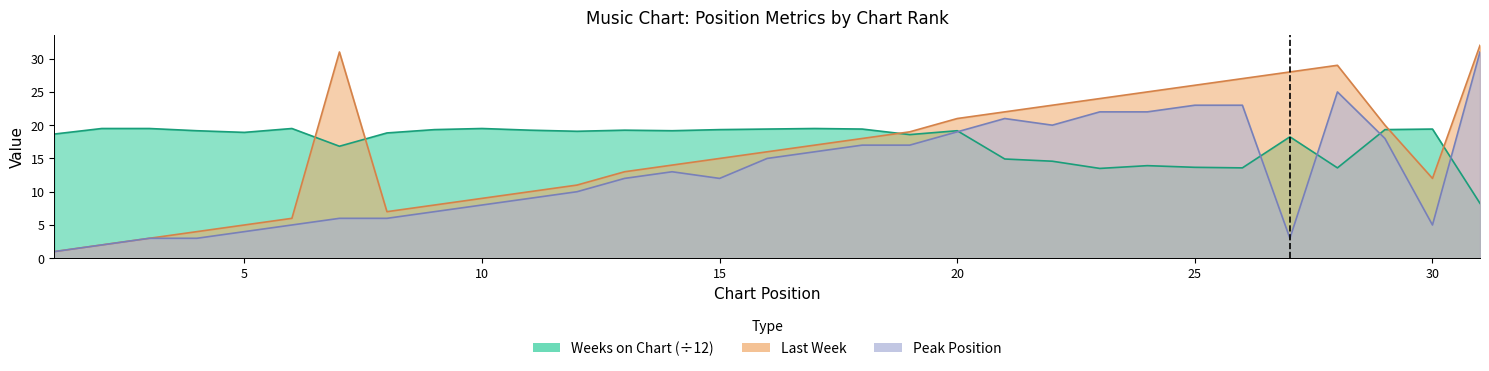

Where is the first local maximum for Last Week?

7